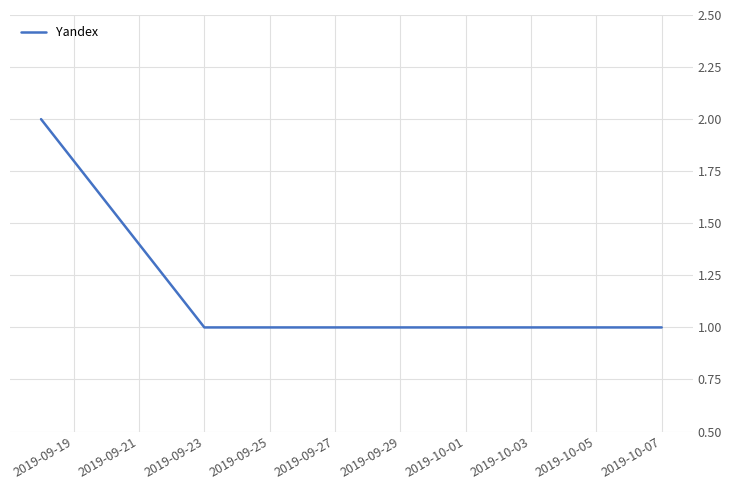

Count the number of categories in the chart.

6